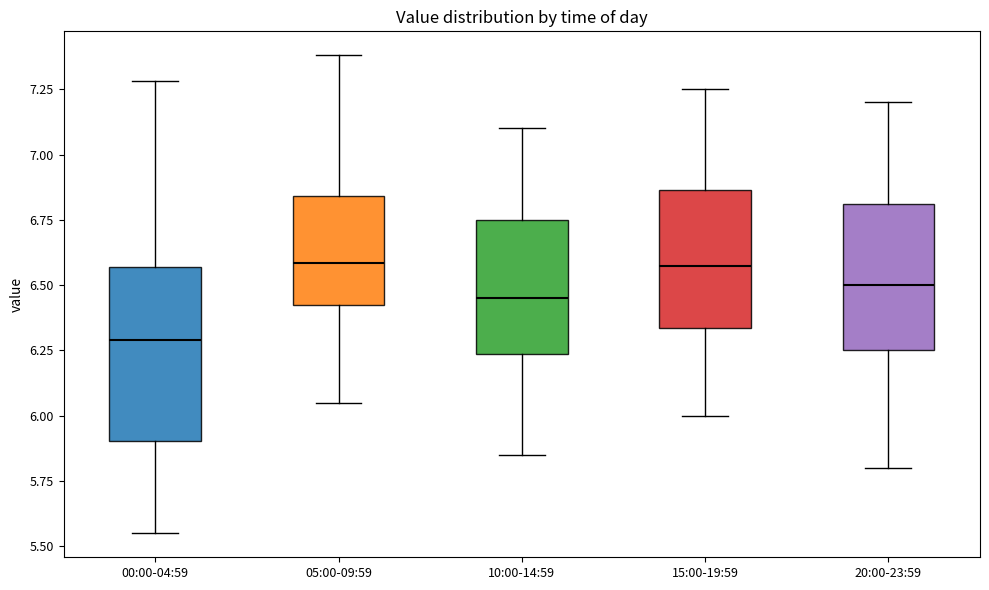

Comparing the boxes themselves (not the whiskers), which one is the tallest?

00:00-04:59